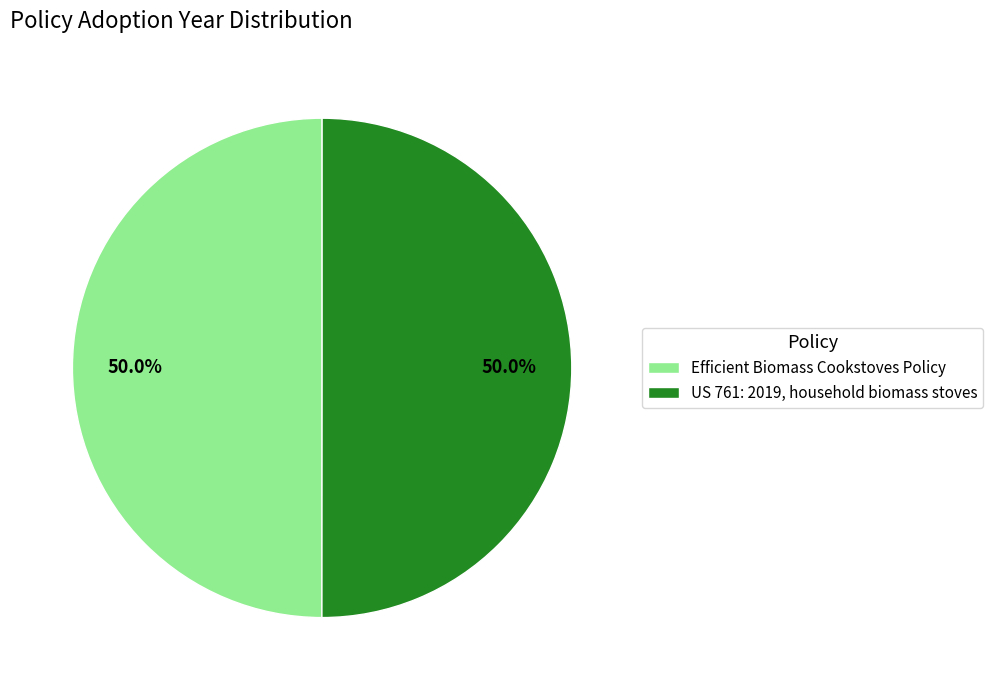

What percentage is NOT represented by US 761: 2019, household biomass stoves?

50.0%